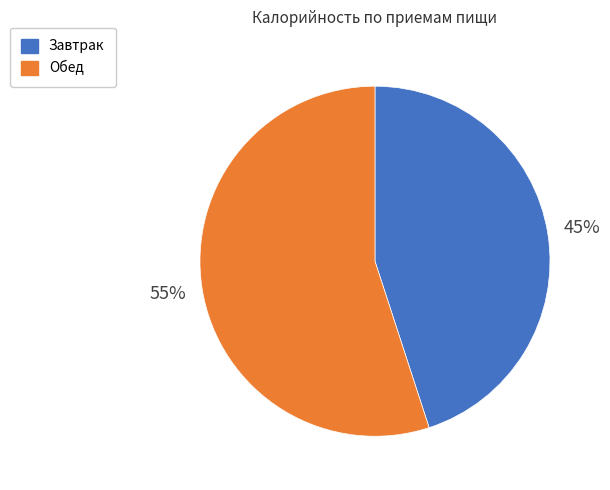

What is the ratio of the value at Завтрак to the value at Обед?

0.8